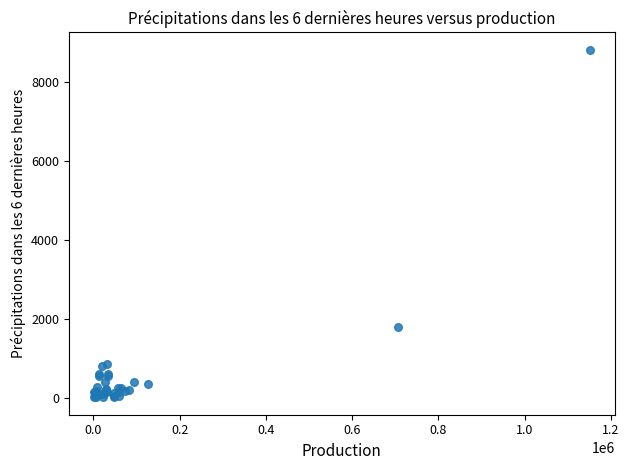

What Y value in the scatter plot is closest to 4406?

1795